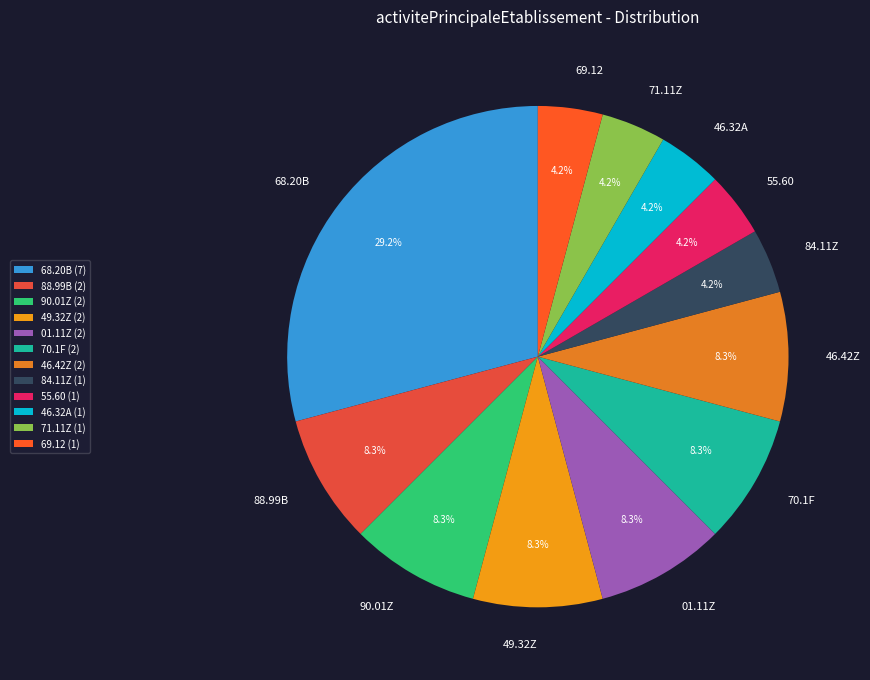

To the nearest percent, what is the difference between the largest and smallest slice percentages?

25%